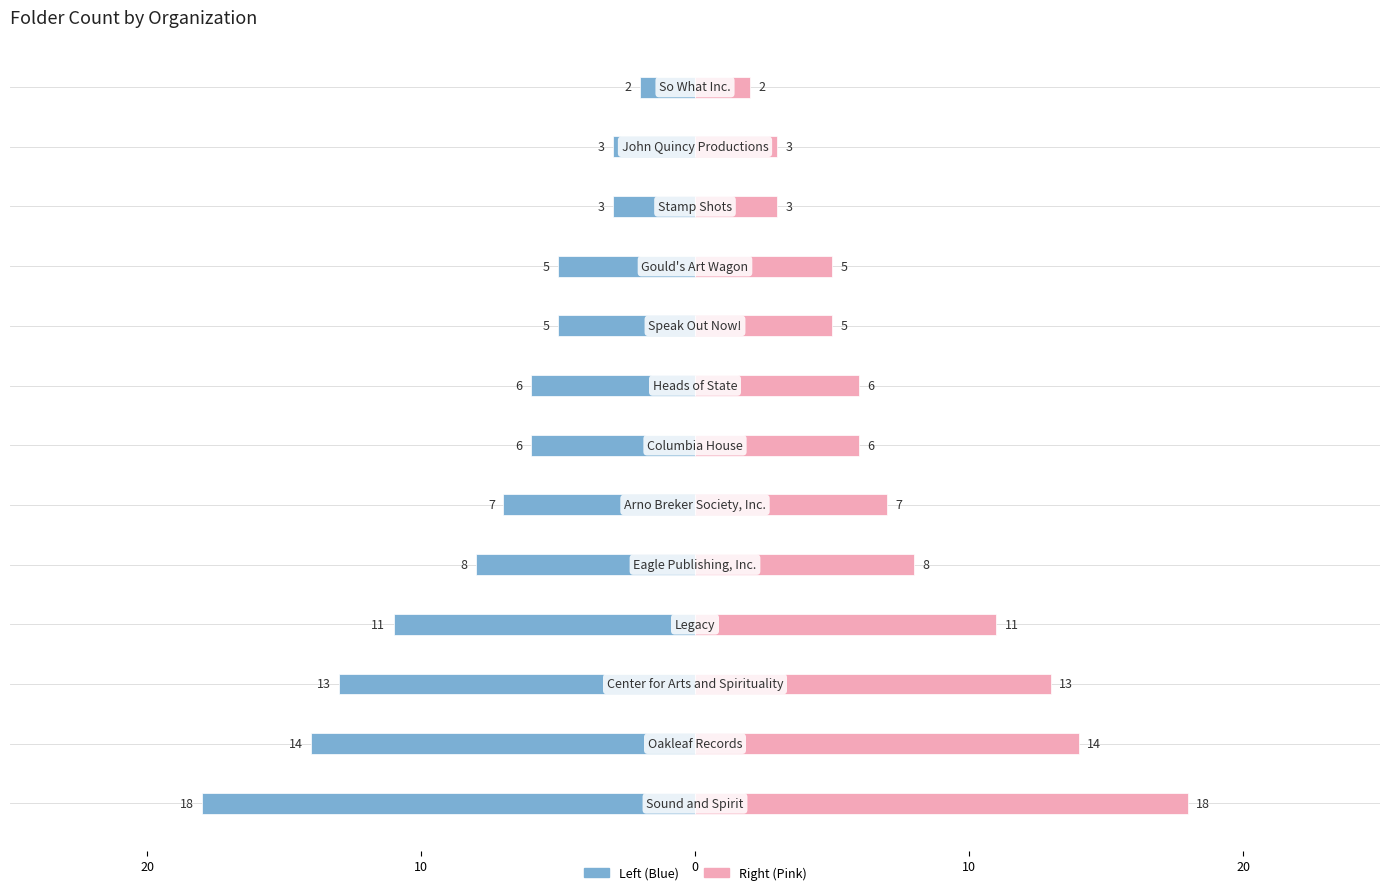

What is the sum of the Folder Count (Right) values at 9 and 5?

12